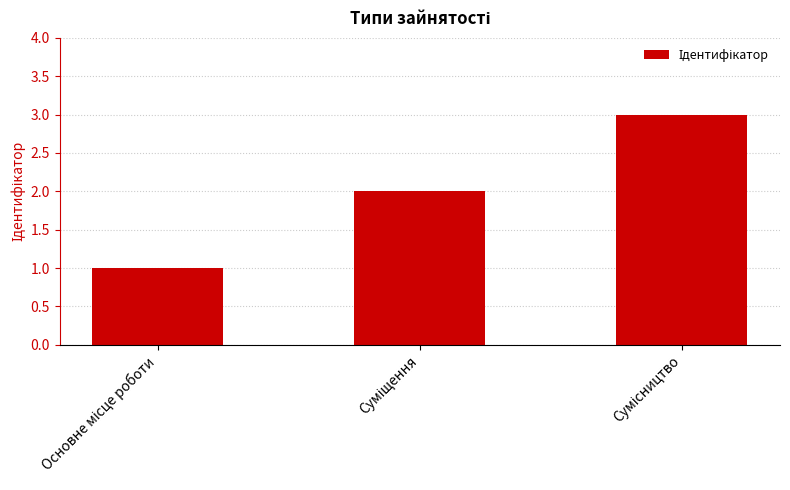

What is the maximum value shown in the chart?

3